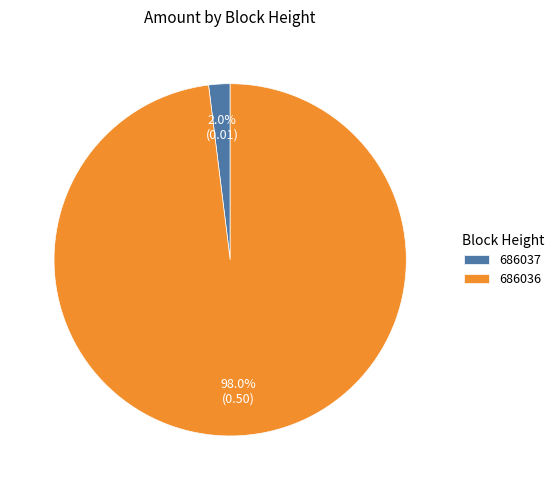

What percentage is the 686037 slice, to the nearest percent?

2%